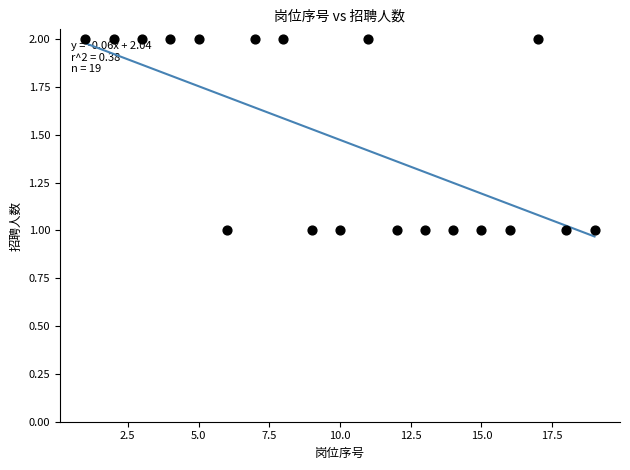

What is the range of X values (max minus min)?

18